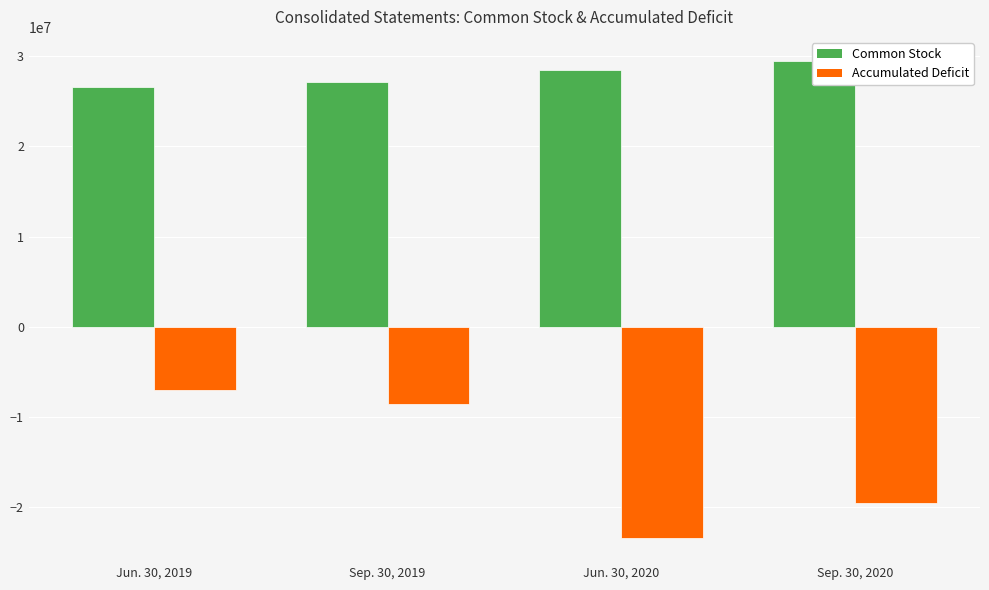

Between Jun. 30, 2020 and Sep. 30, 2020, which series saw the biggest shift?

Accumulated Deficit